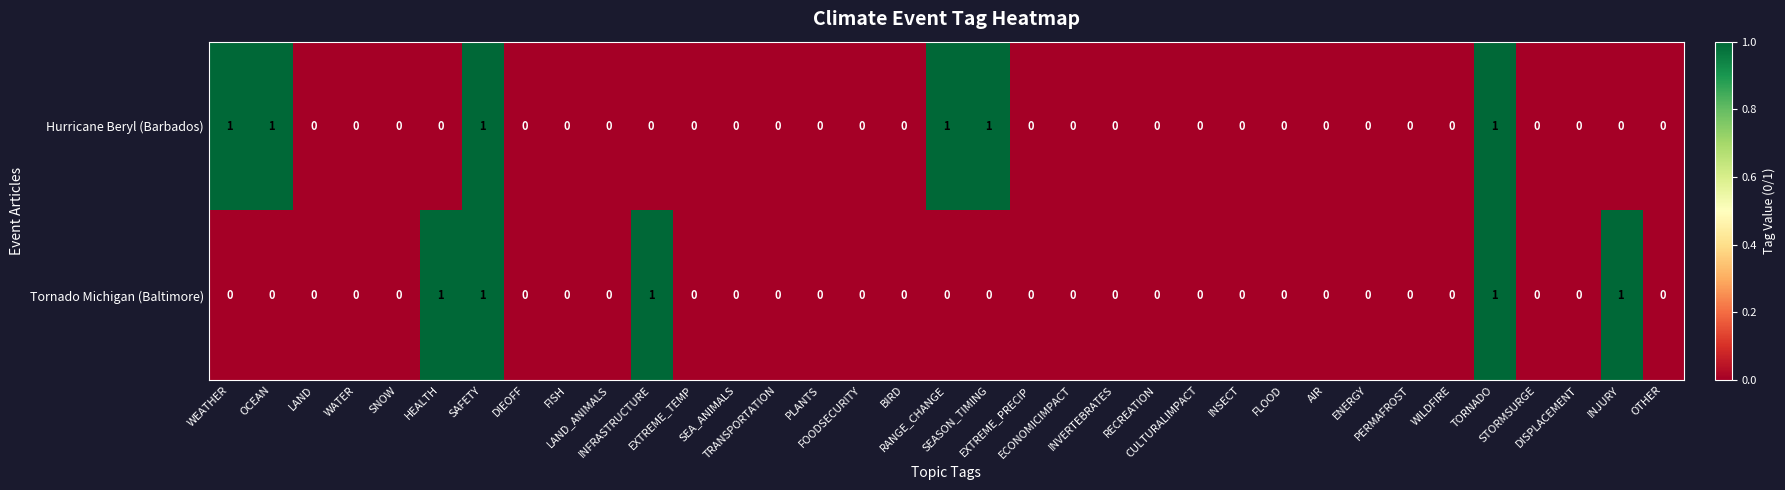

How many Tornado Michigan (Baltimore) values are between 0 and 1?

35